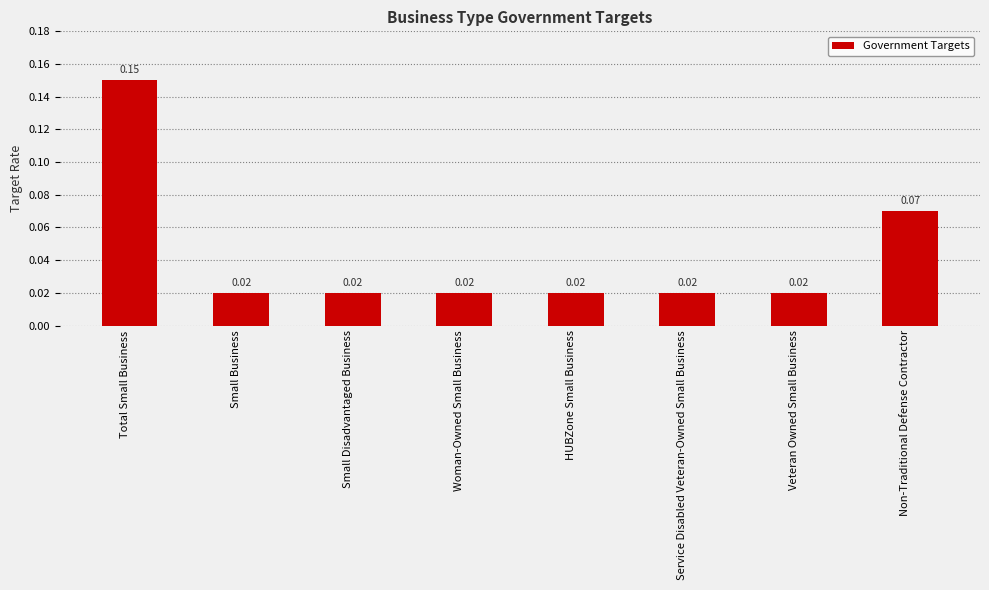

What position from the right is Service Disabled Veteran-Owned Small Business?

3